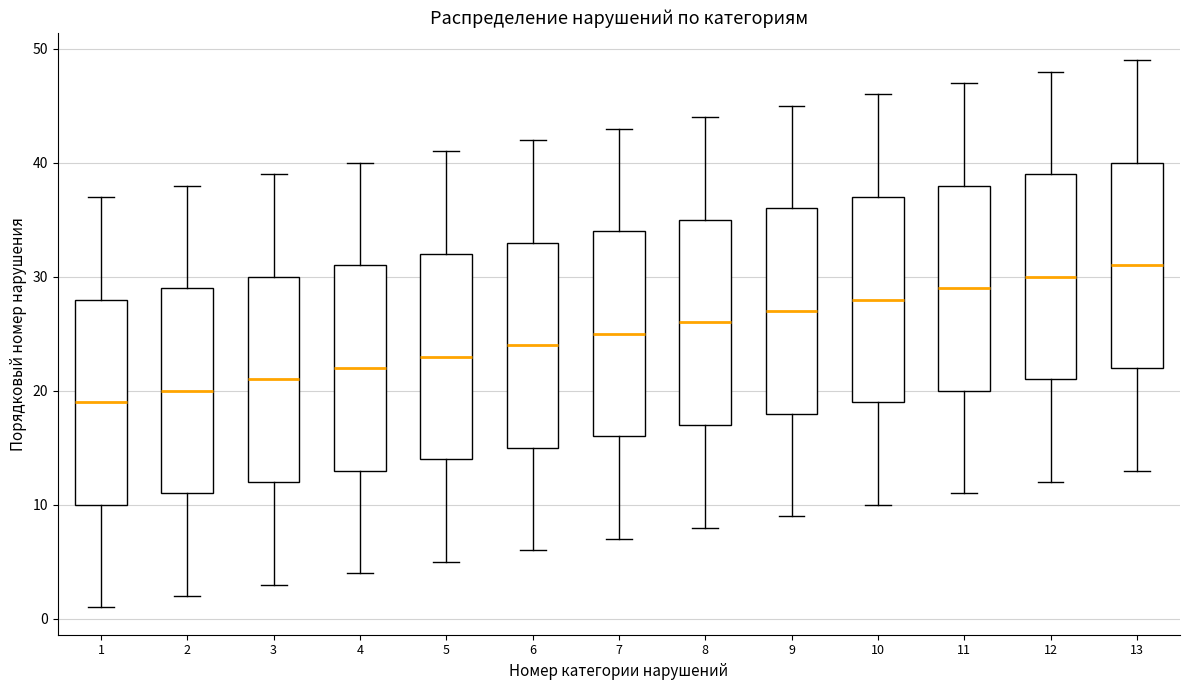

Which box has the lowest median line?

1